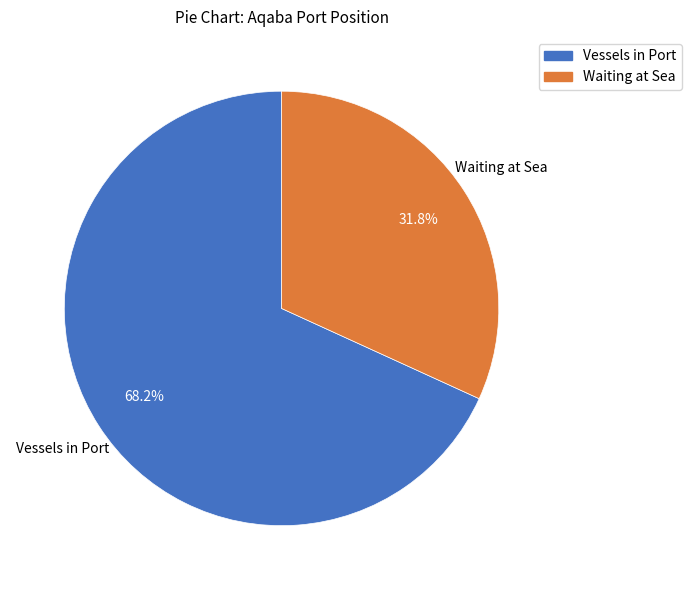

What is the total percentage of Vessels in Port and Waiting at Sea?

100.0%